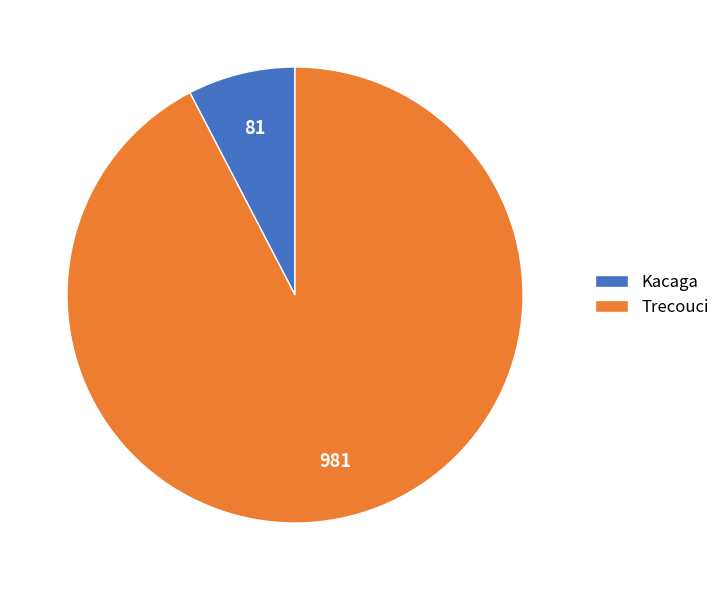

Which has a higher value, Kacaga or Trecouci?

Trecouci